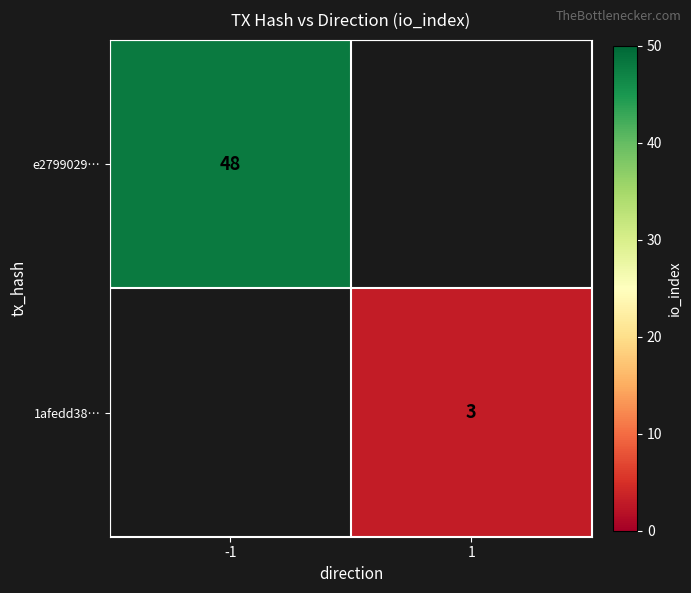

Is the value of 1afedd38… at 1 greater than the value of e2799029… at -1?

No